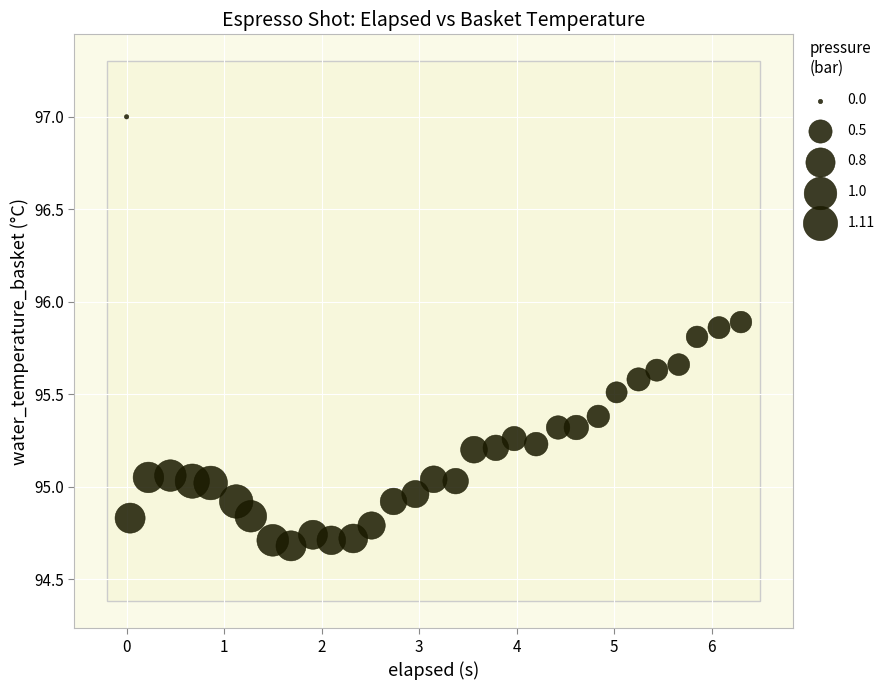

What is the range of Y values (max minus min)?

2.3